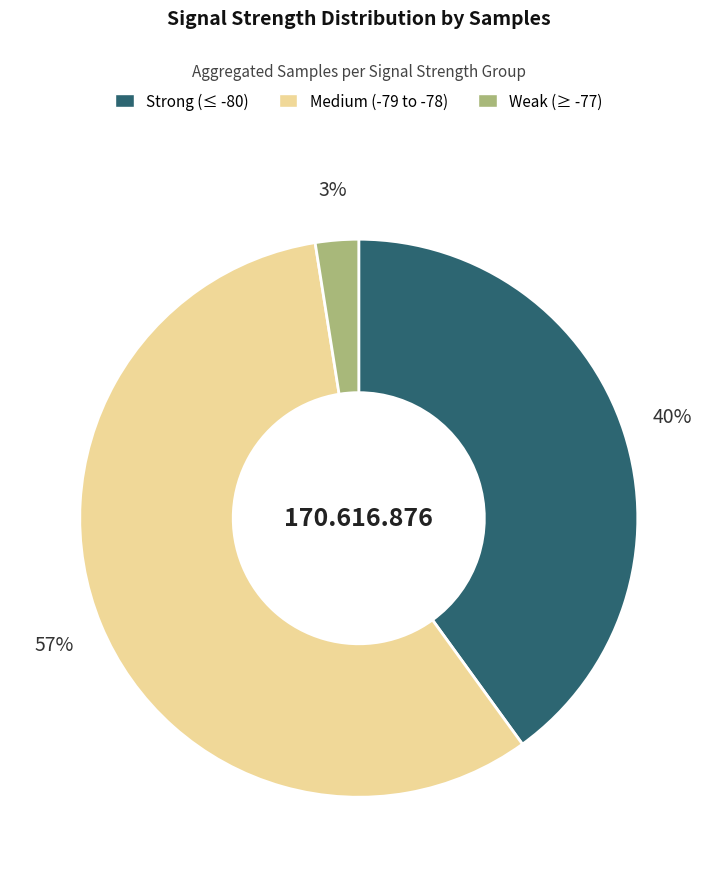

Is there a majority slice in this chart?

Yes